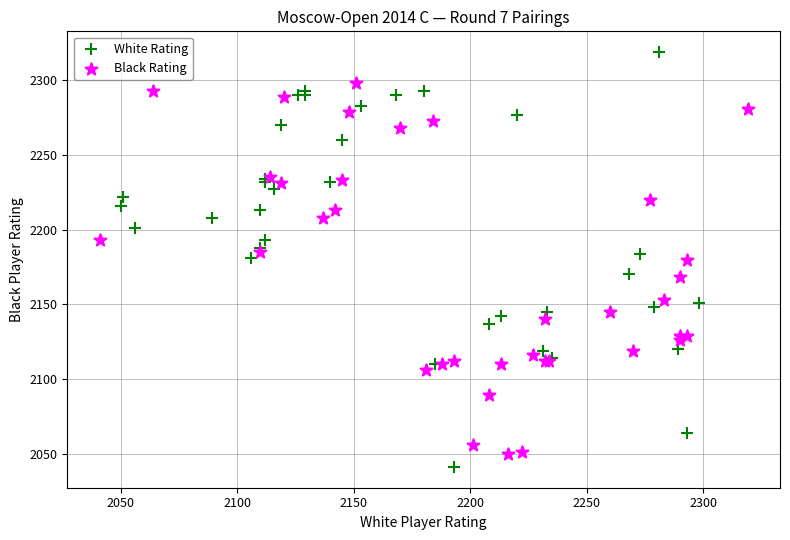

What are all the series names shown in the legend?

White Rating, Black Rating